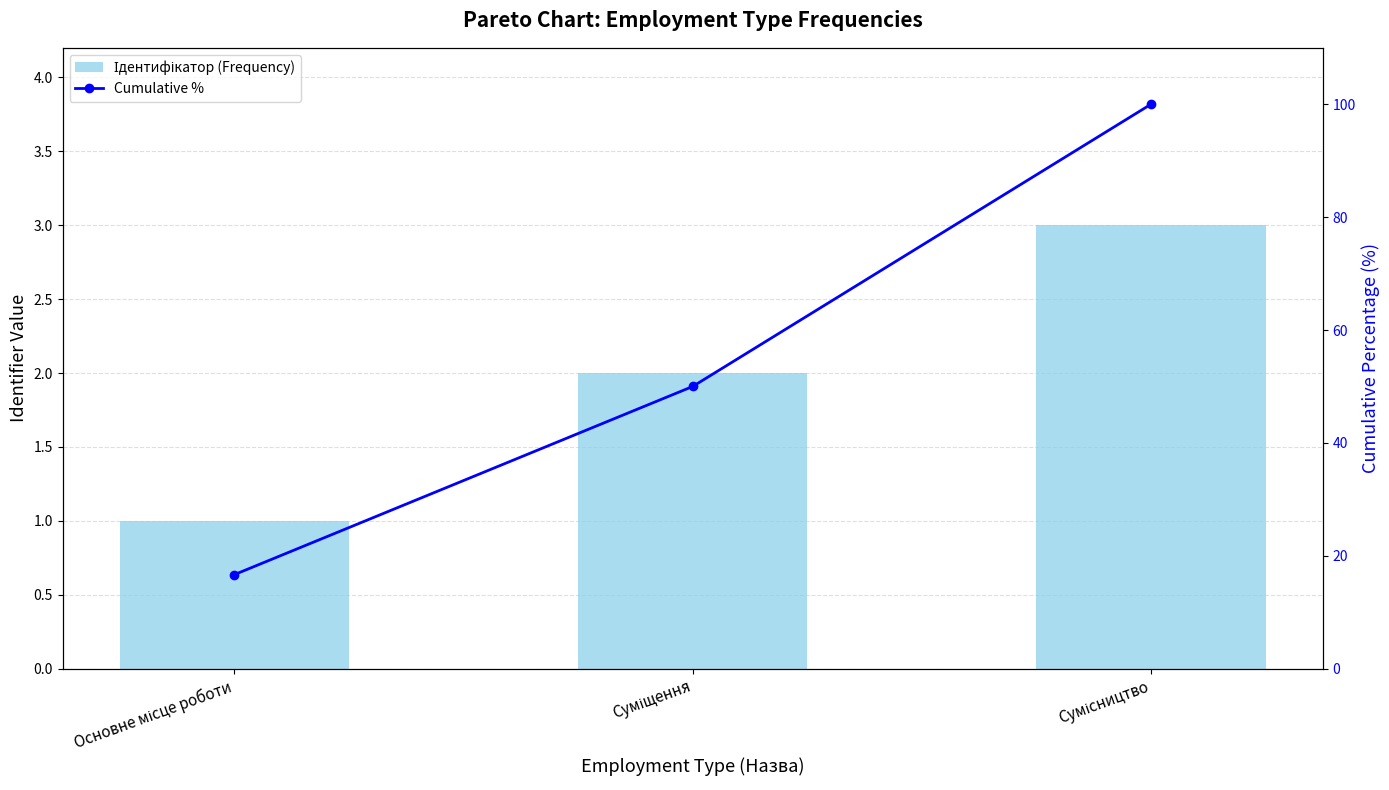

What is the difference between the Ідентифікатор (Frequency) values at Основне місце роботи and Суміщення?

1.0